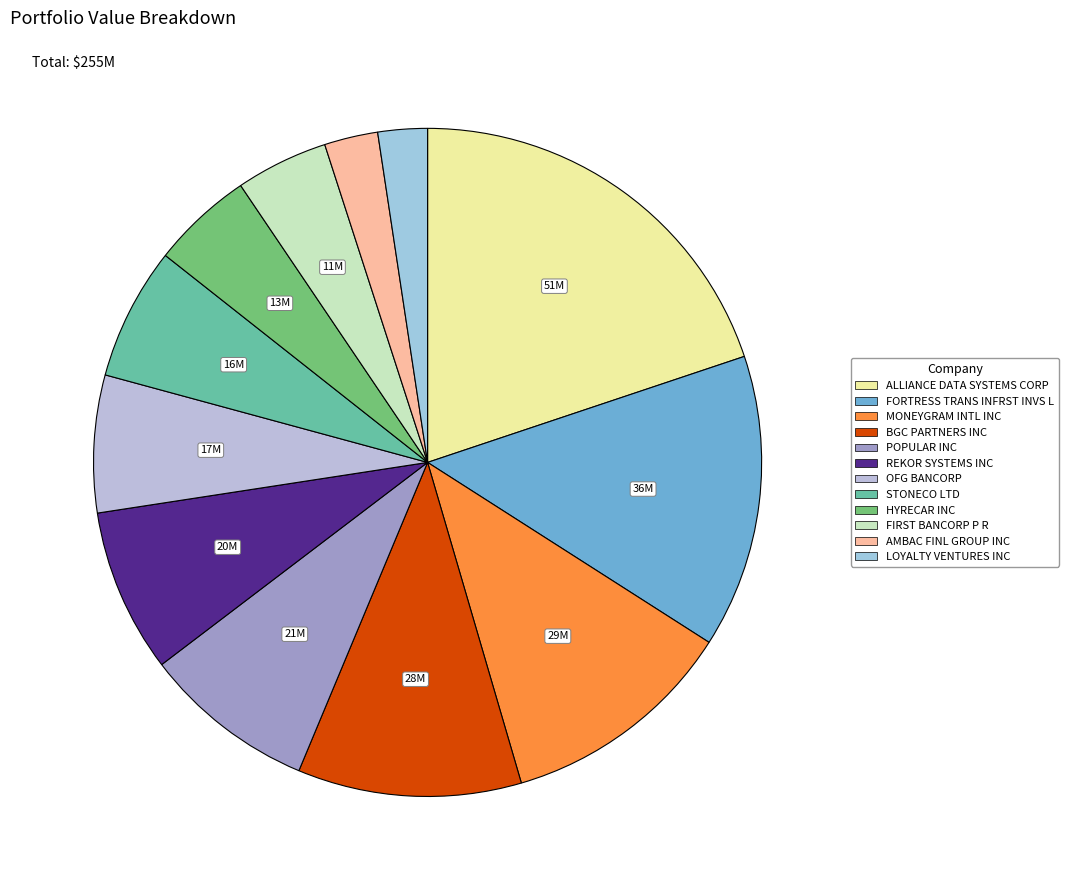

What is the largest slice in the pie chart?

ALLIANCE DATA SYSTEMS CORP